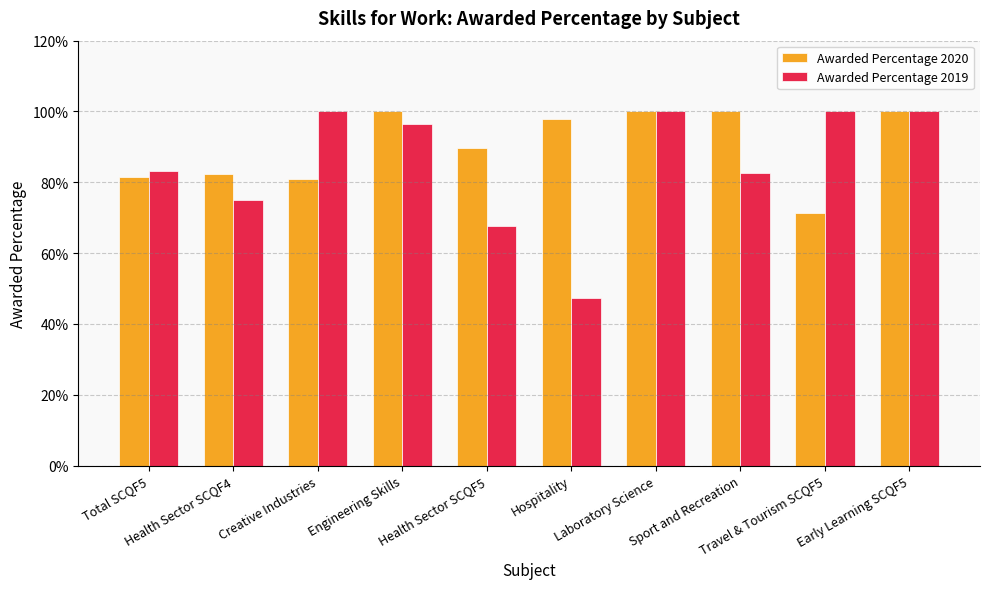

At how many categories does at least one series exceed 58?

10